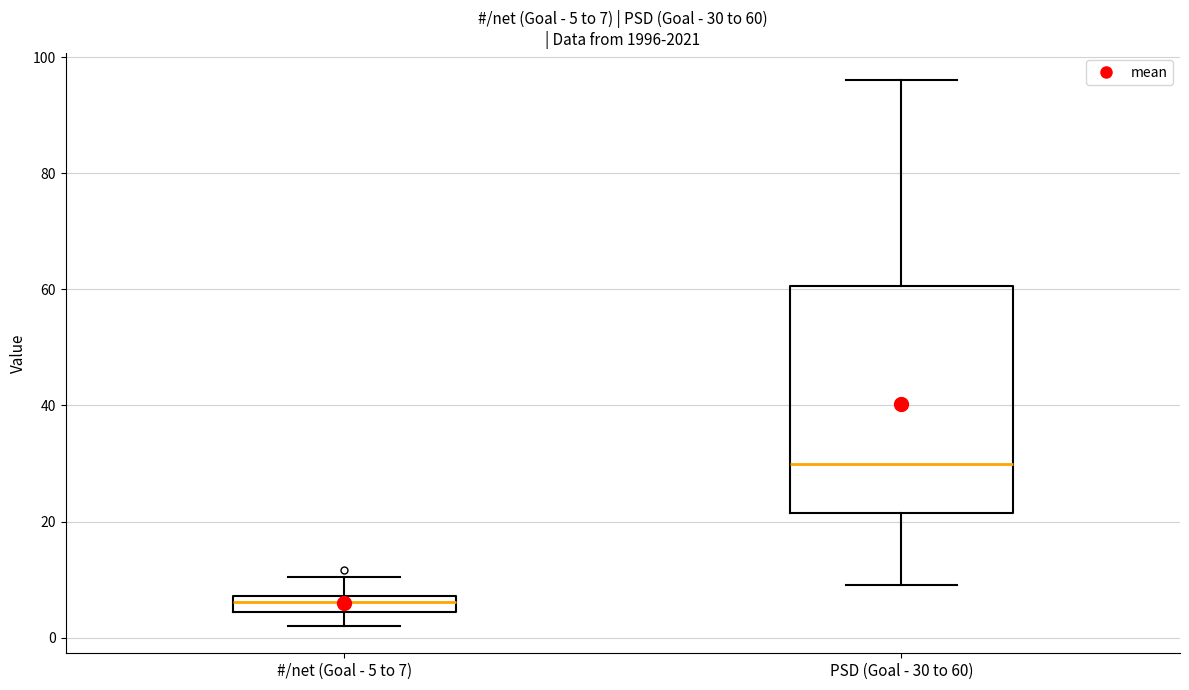

Which box's median line is the highest?

PSD (Goal - 30 to 60)